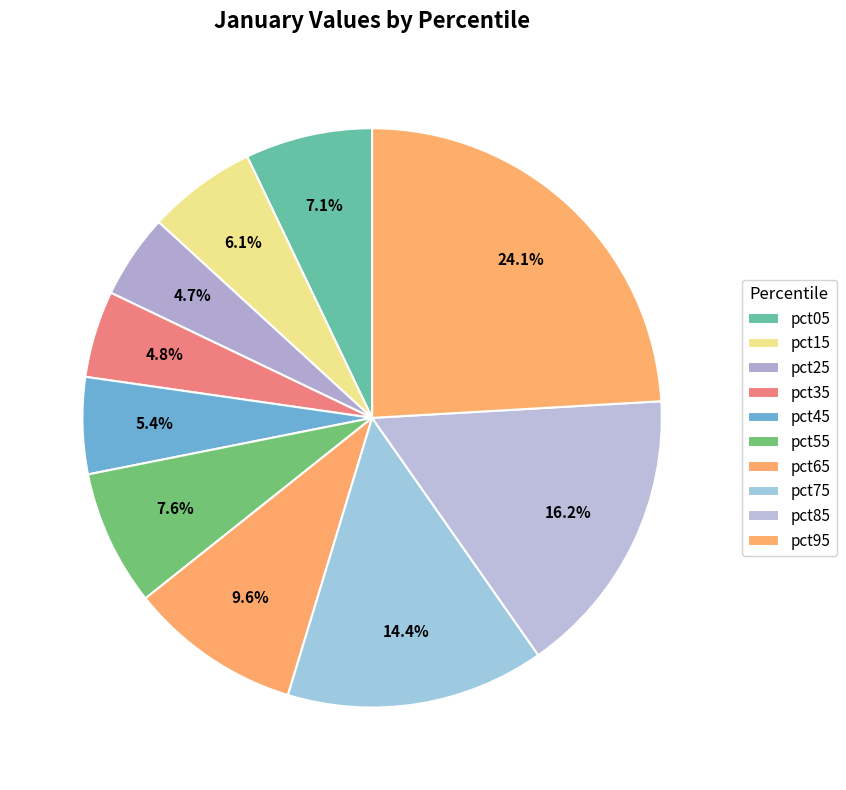

Which category has the biggest portion of the pie?

pct95